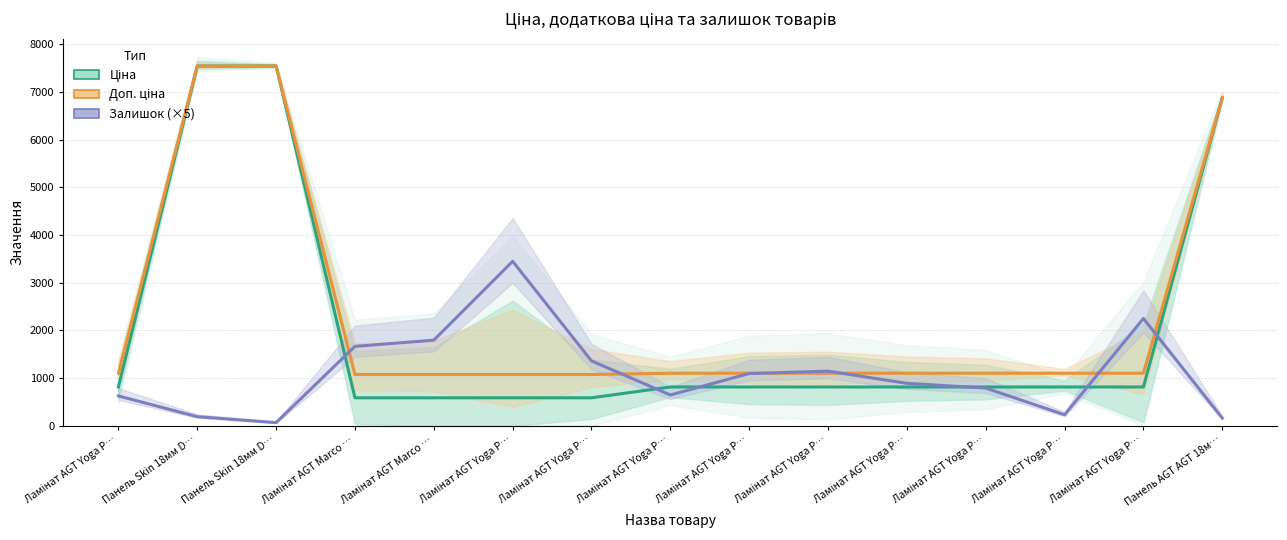

What is the label of the 2nd point from the left?

Панель Skin 18мм D…